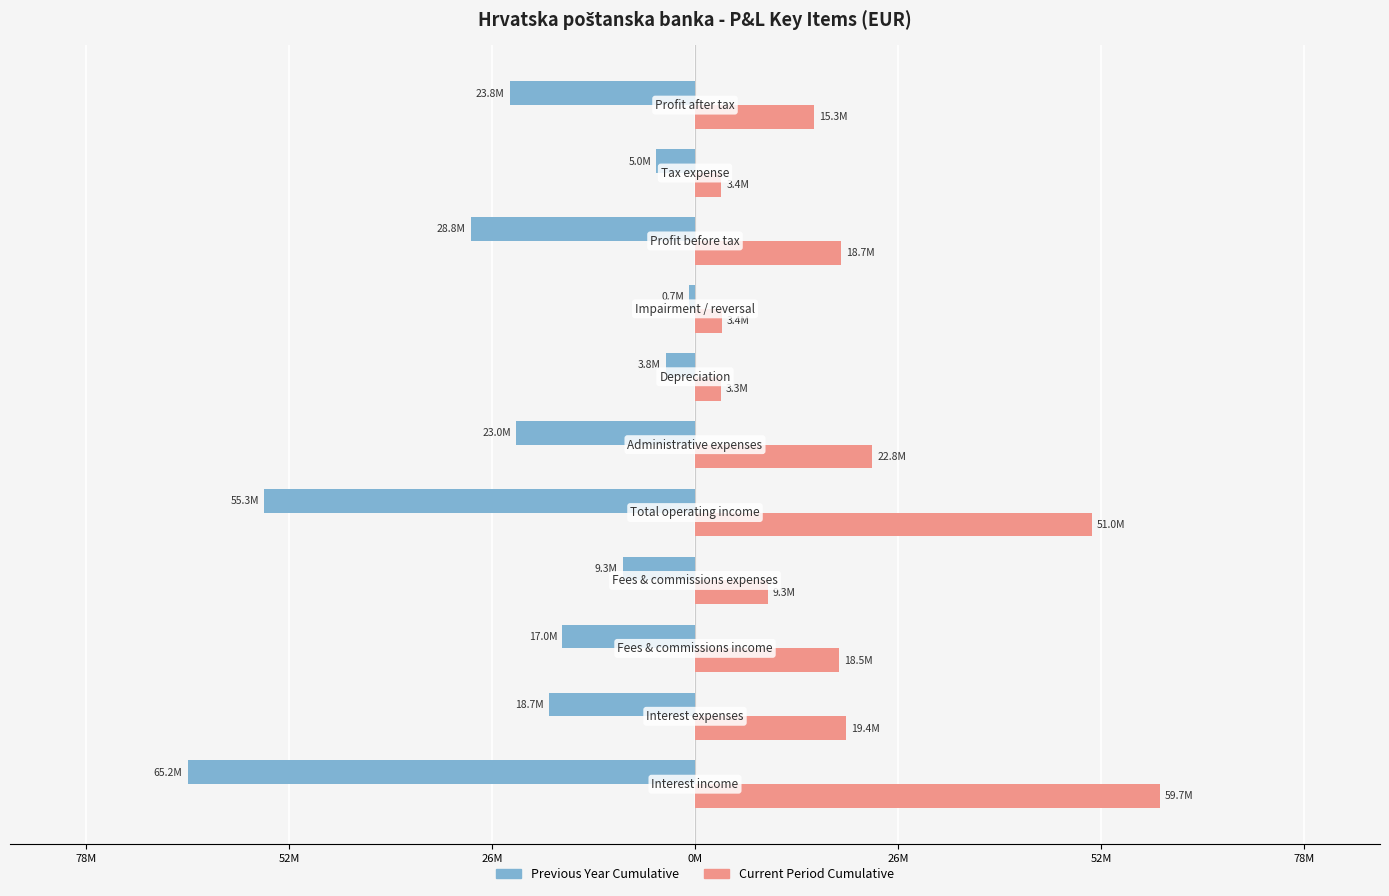

What are all the series names shown in the legend?

Previous Year Cumulative, Current Period Cumulative